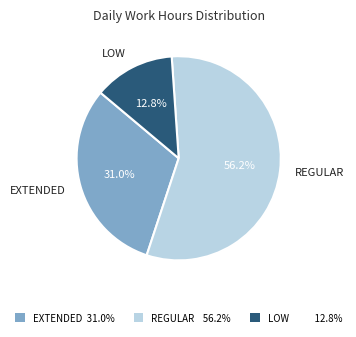

What is the smallest slice in the pie chart?

LOW